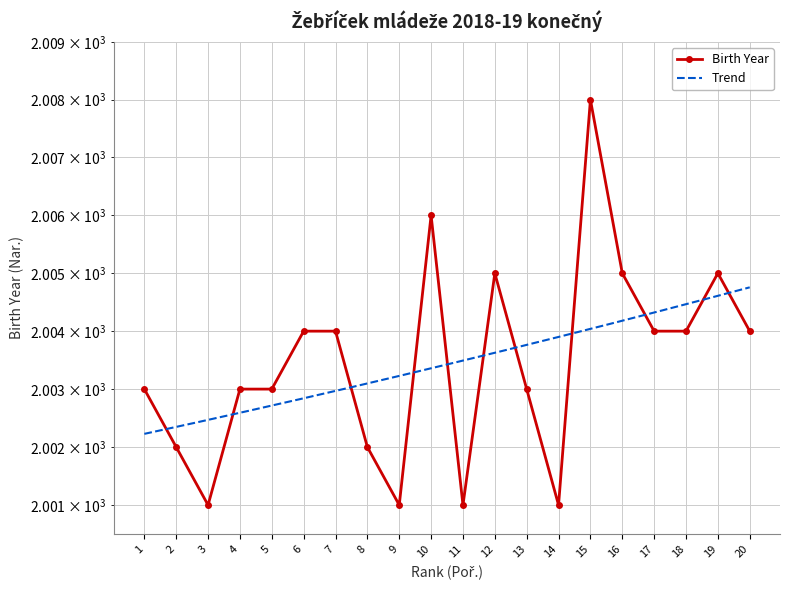

Where is the first local maximum?

10